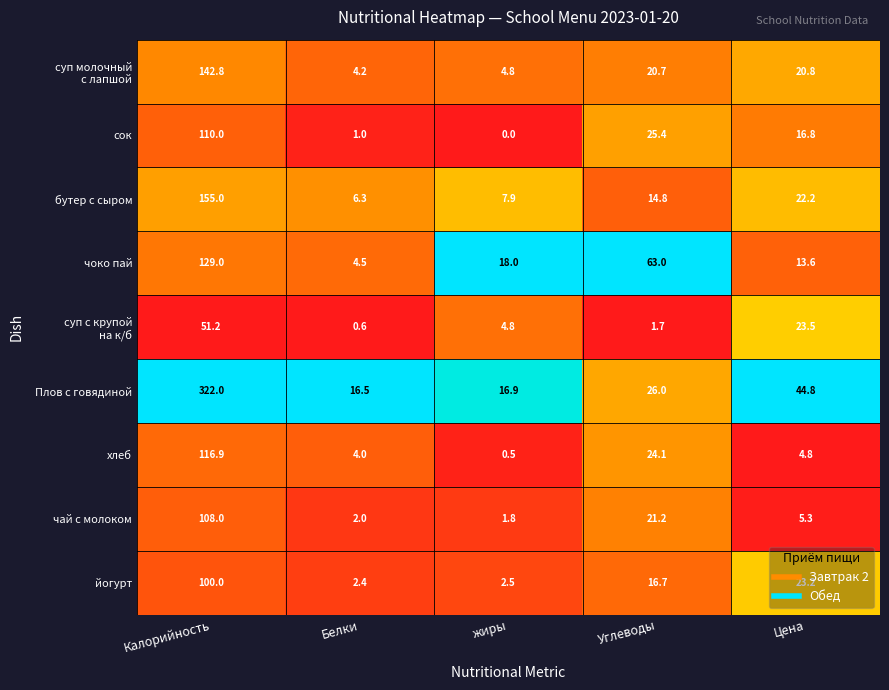

Rank the categories by Плов с говядиной value from highest to lowest.

Калорийность, Цена, Углеводы, жиры, Белки